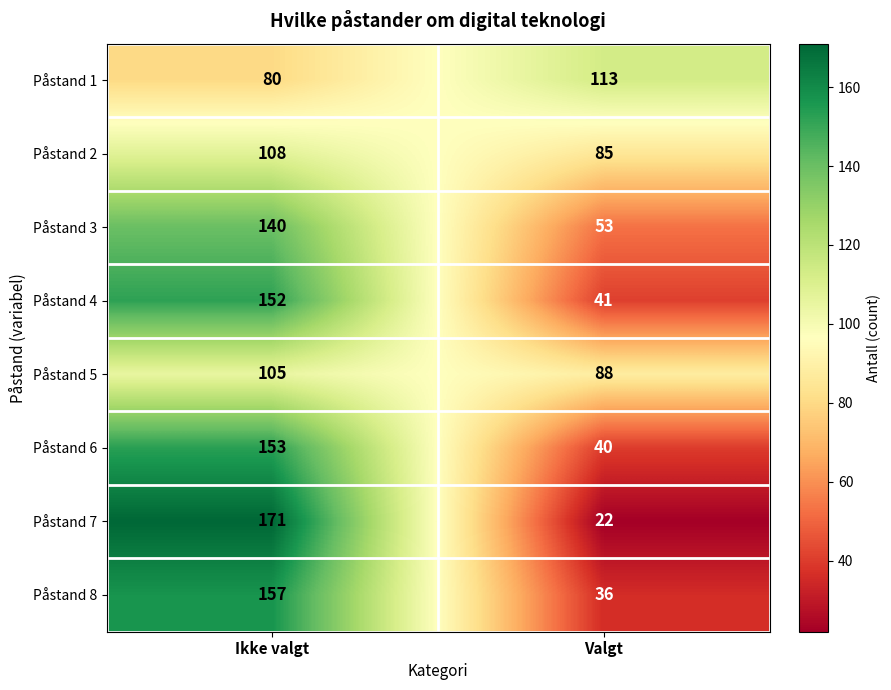

What is the total value across all series at Valgt?

478